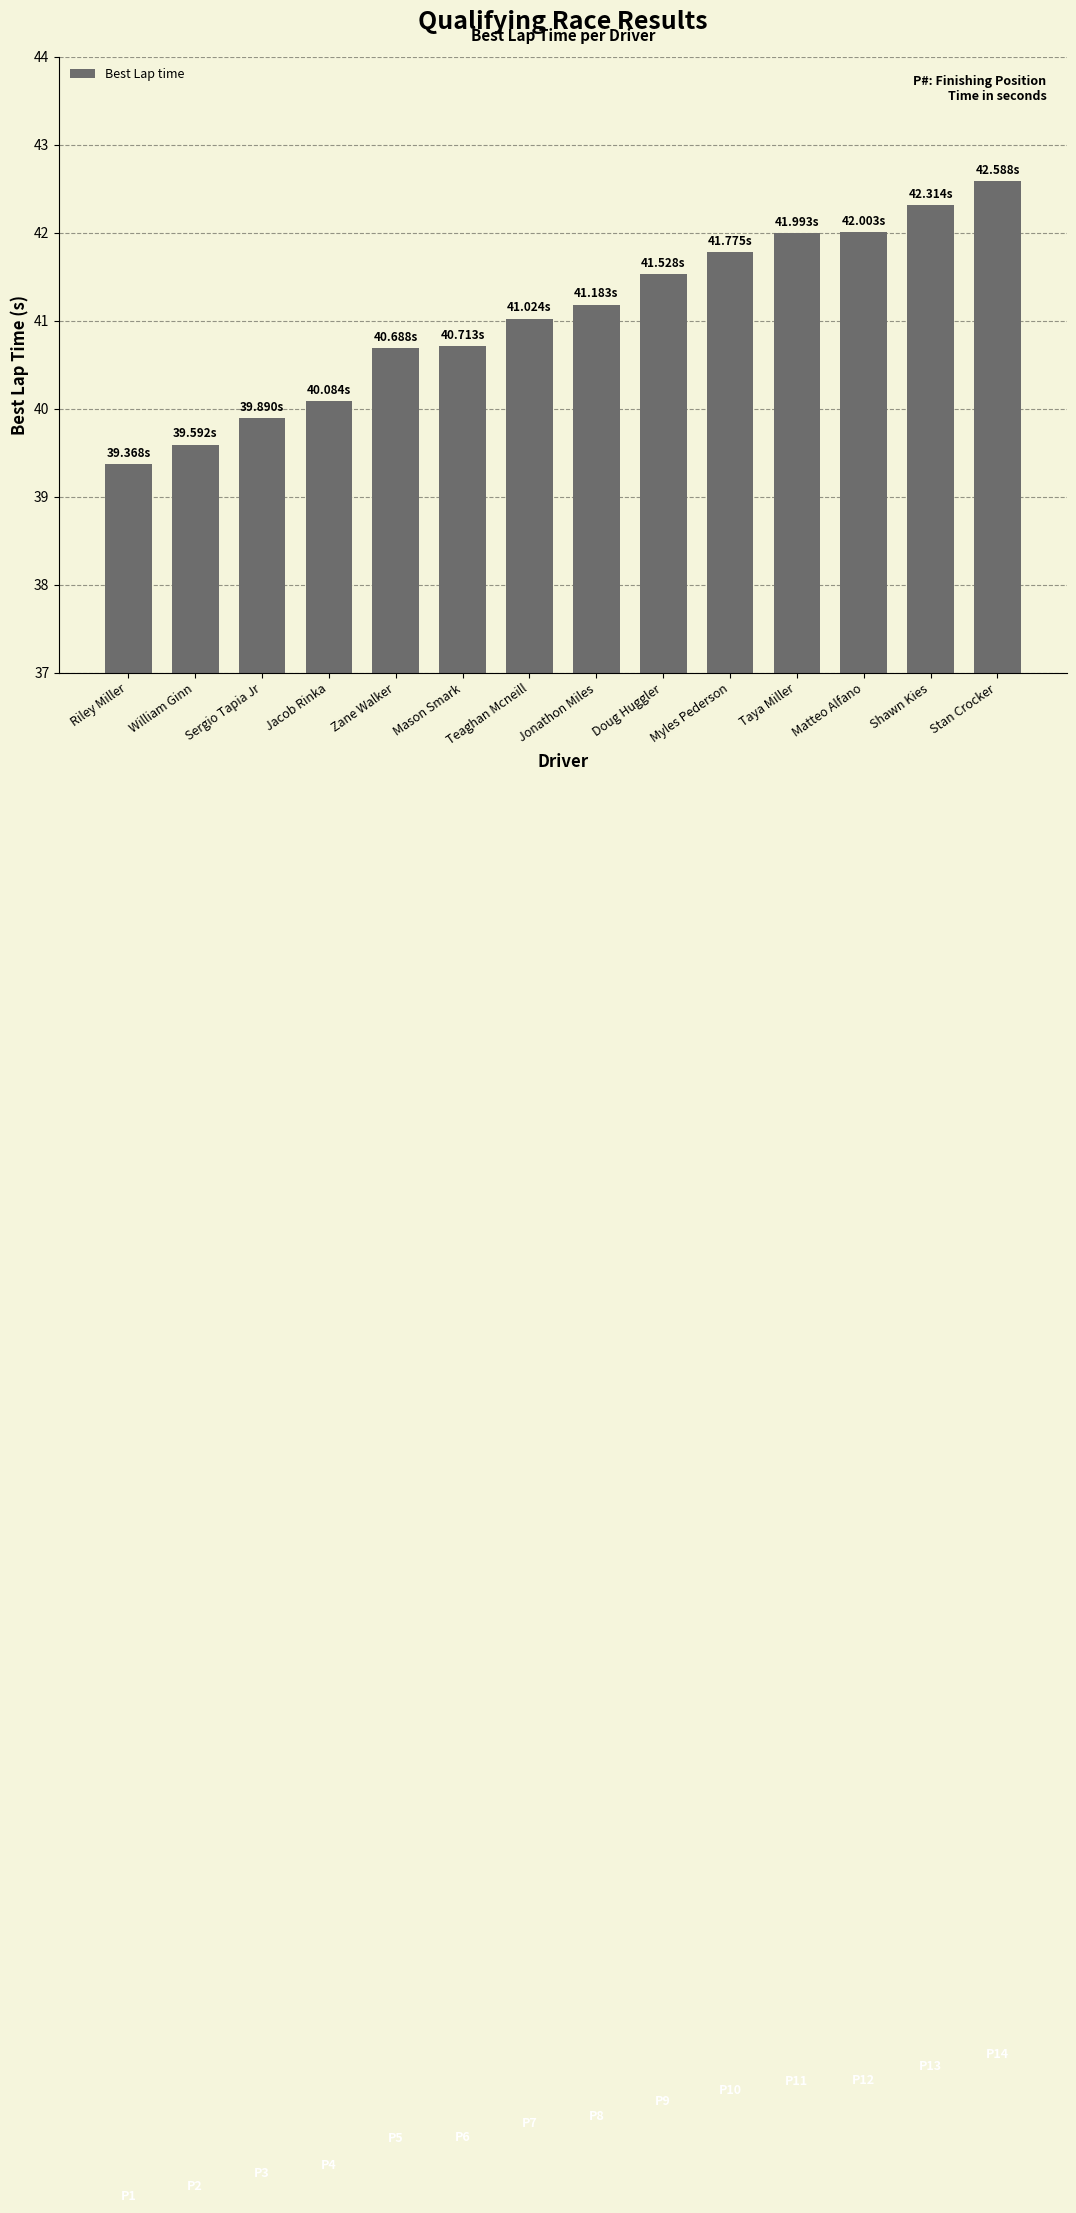

What is the maximum value shown in the chart?

42.6